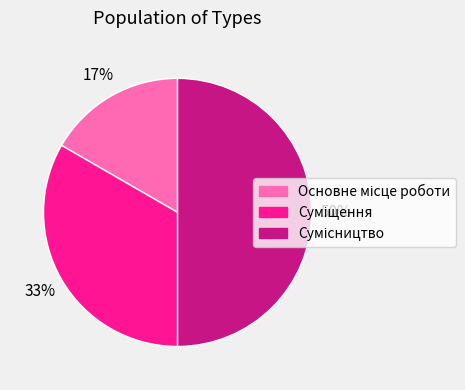

To the nearest percent, what is the difference between the largest and smallest slice percentages?

33%